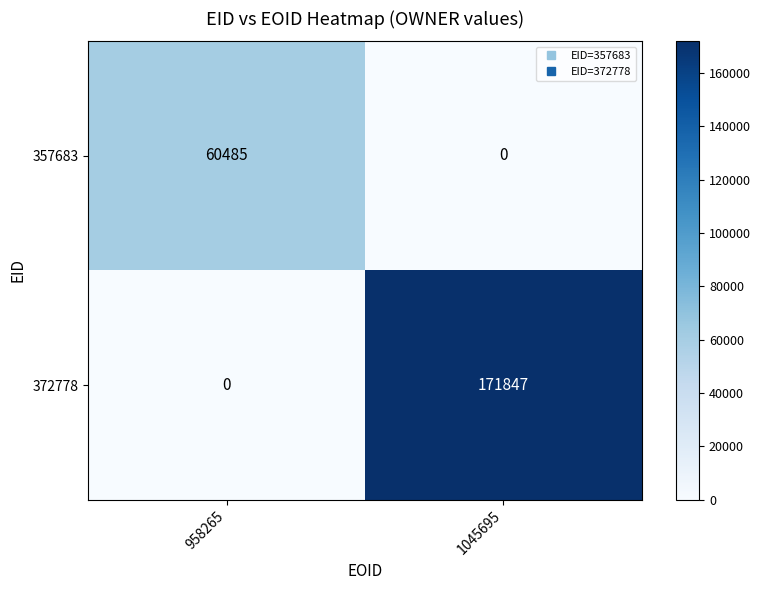

Between 958265 and 1045695, which series saw the biggest shift?

372778